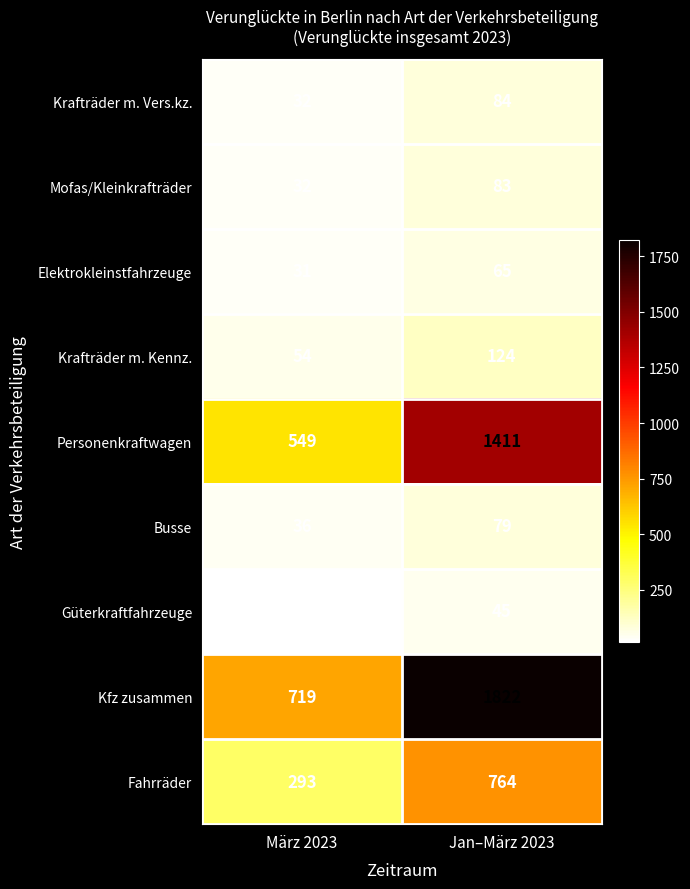

What is the sum of the Kfz zusammen values at März 2023 and Jan–März 2023?

2541